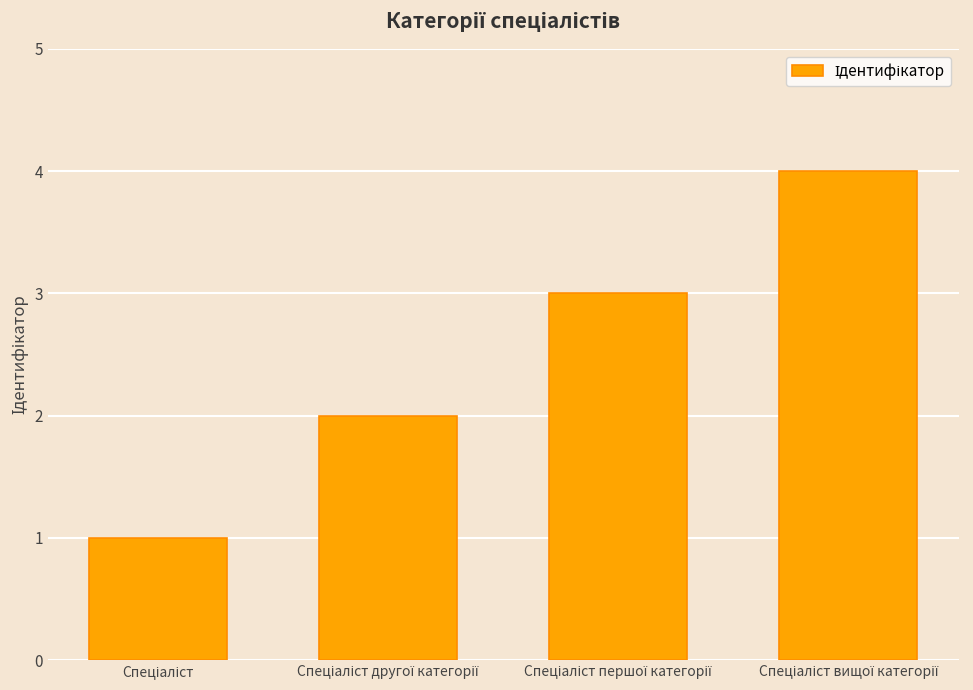

What is the difference between the maximum and minimum values?

3